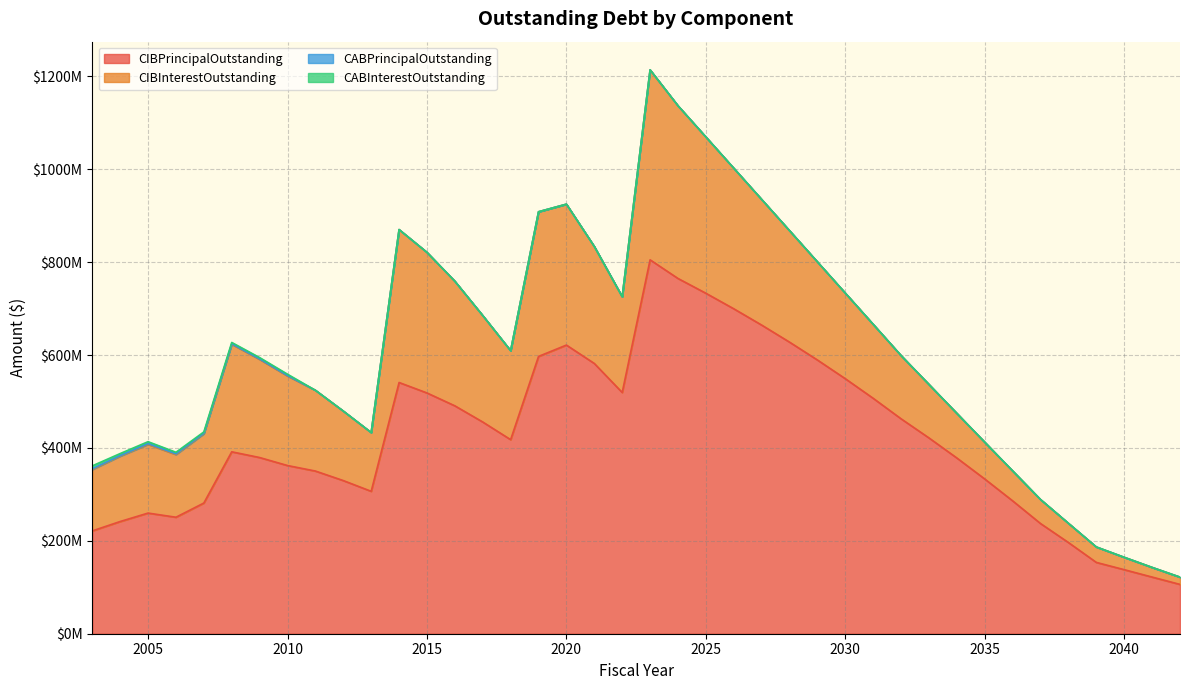

What is the sum of all CIBInterestOutstanding values?

7348999338.2